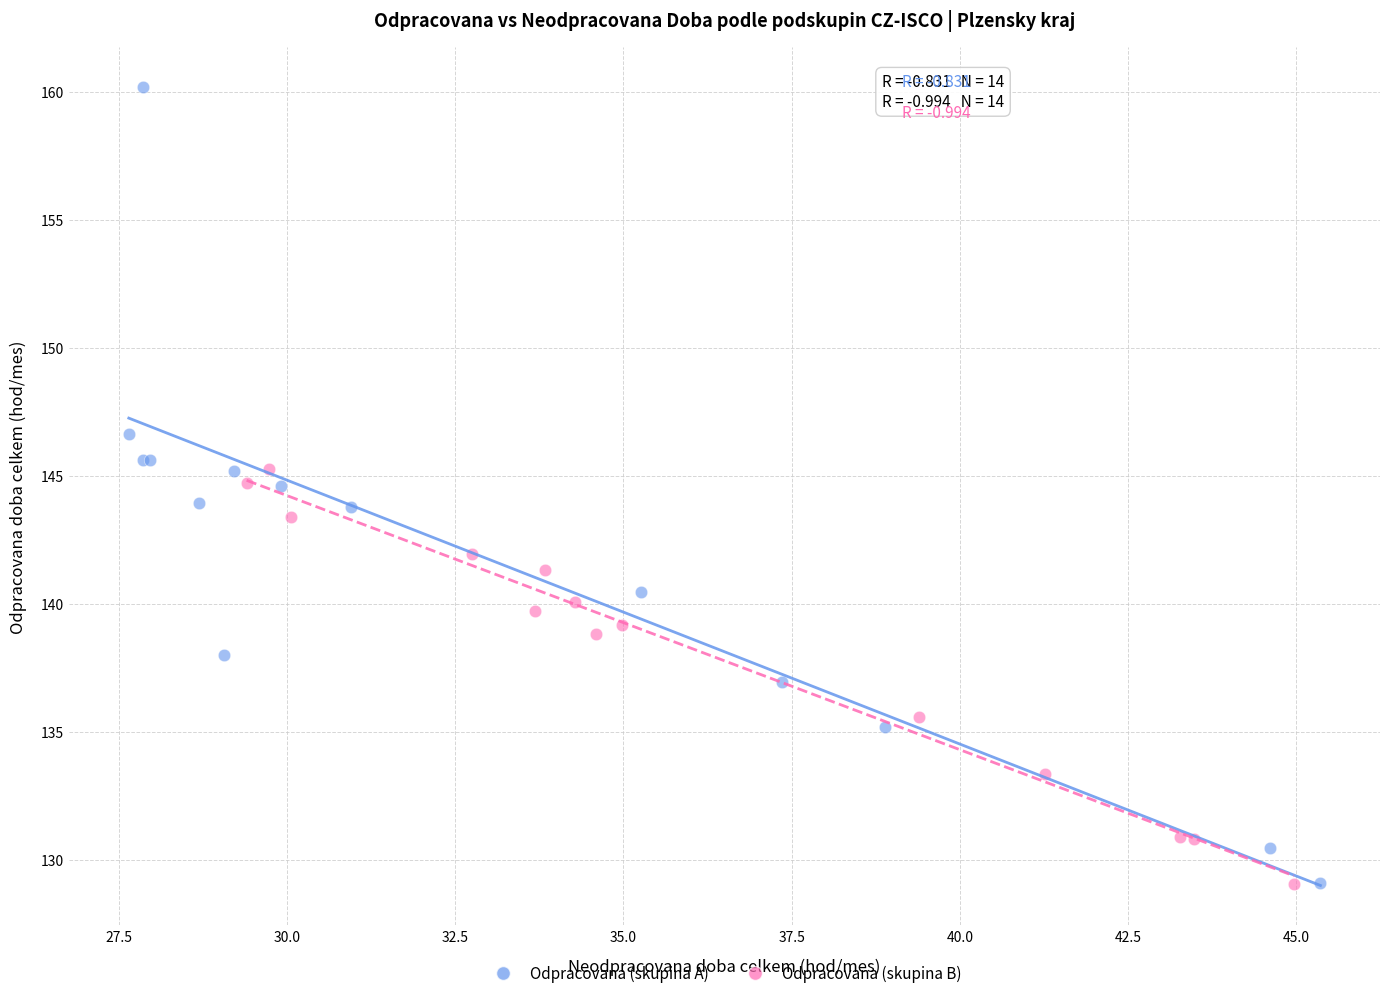

Which series has the widest spread of Y values?

Odpracovana (skupina A)